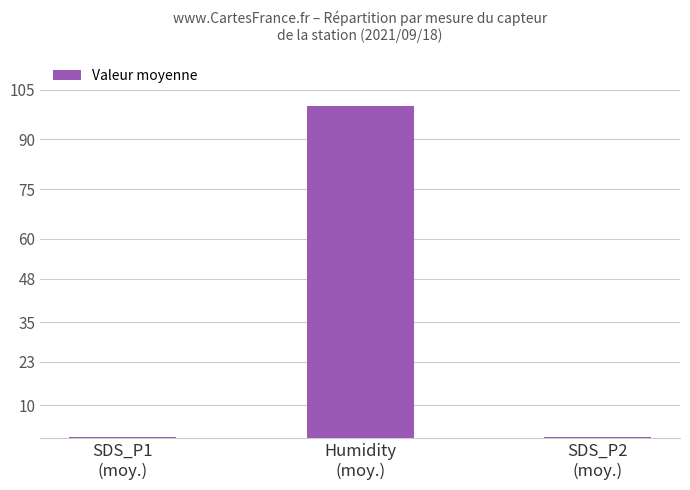

What is the greatest value displayed?

99.9